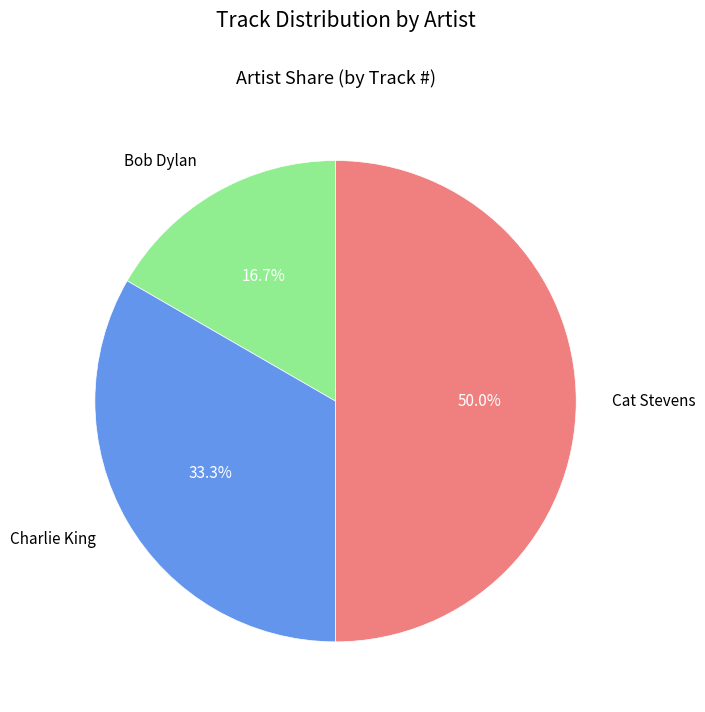

What percentage is the Cat Stevens slice, to the nearest percent?

50%